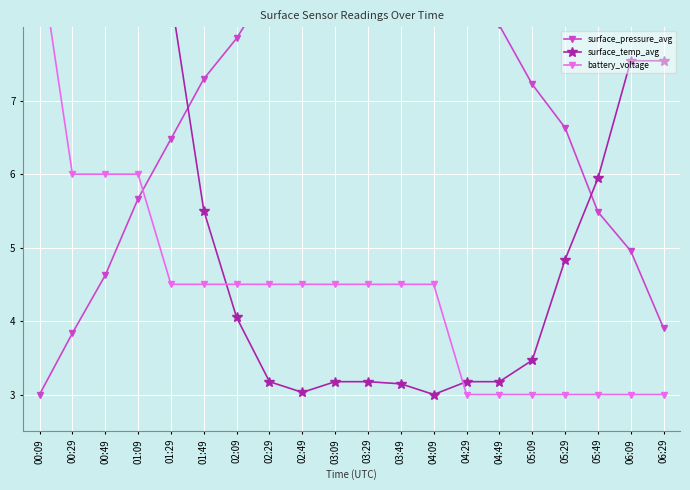

True or false: battery_voltage has more than 0 interior local peaks.

False